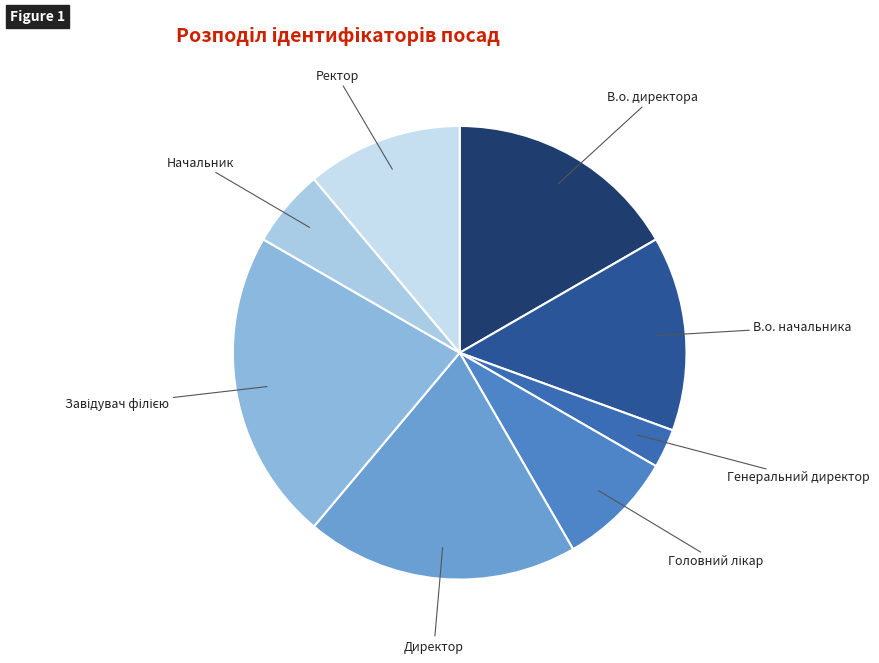

How many segments does this pie chart have?

8